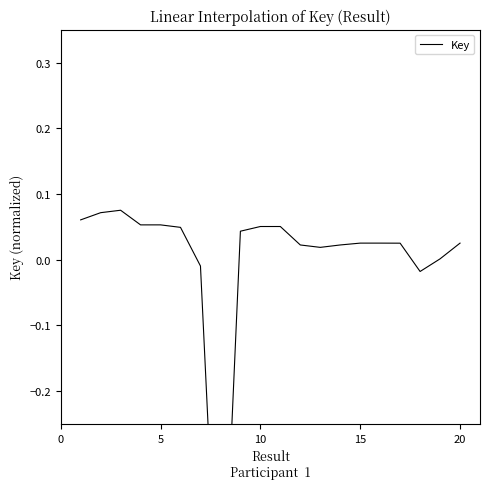

What is the maximum value shown in the chart?

0.1